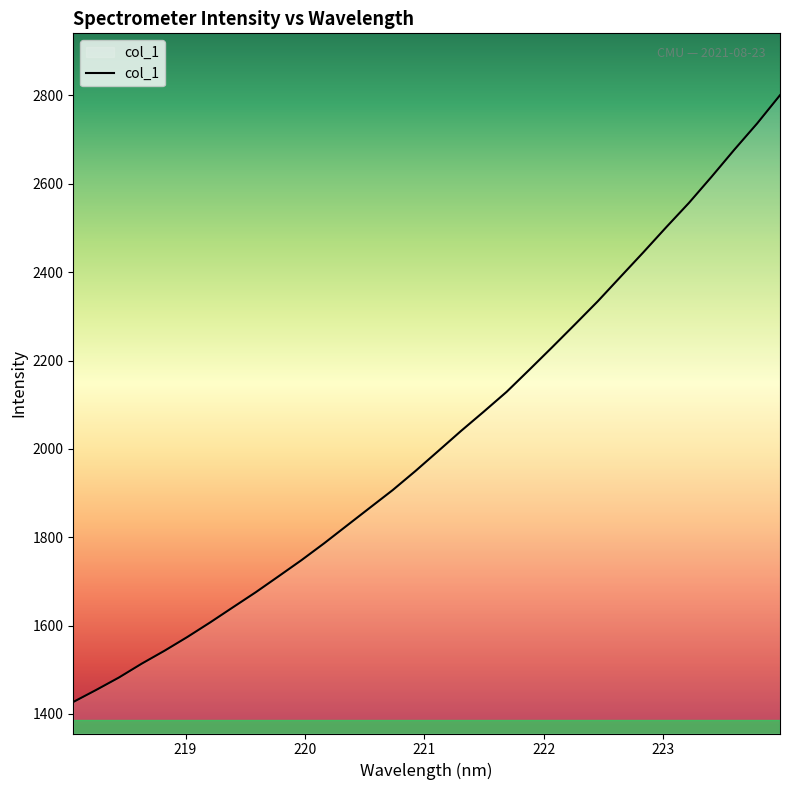

Reading left to right, transcribe all the data shown in this chart.

1427.1	1454.2	1482.4	1513.8	1543.1	1574.2	1607.2	1641.5	1675.6	1711.6	1748.0	1786.4	1826.6	1866.7	1906.6	1949.9	1995.1	2040.6	2084.4	2129.1	2179.3	2230.2	2281.8	2334.1	2389.6	2444.9	2501.4	2556.7	2616.2	2677.5	2736.8	2800.5